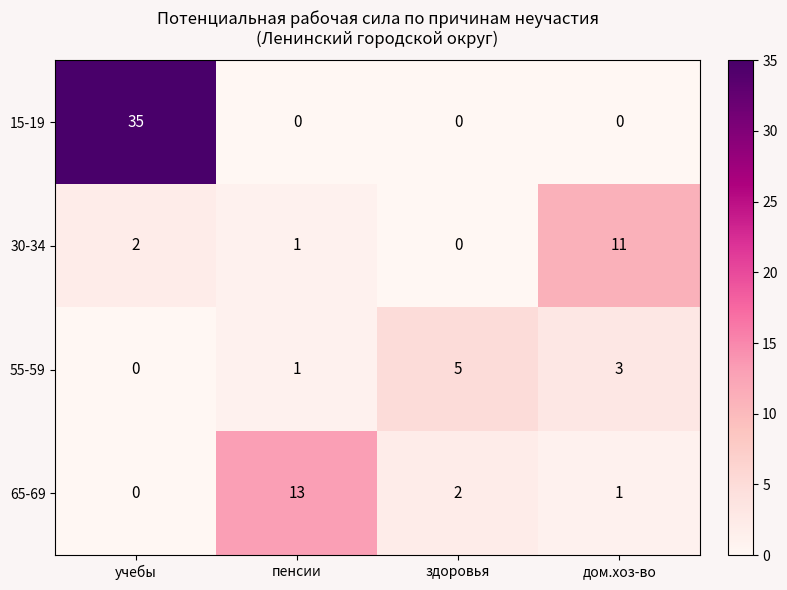

Which label corresponds to the largest value in the chart?

учебы